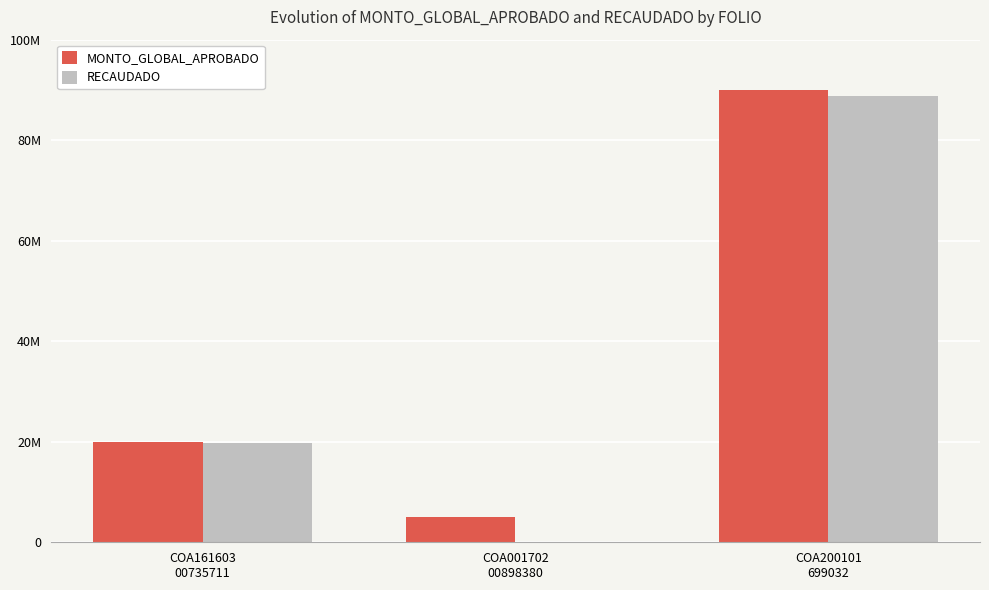

What is the maximum value for MONTO_GLOBAL_APROBADO?

89900740.0